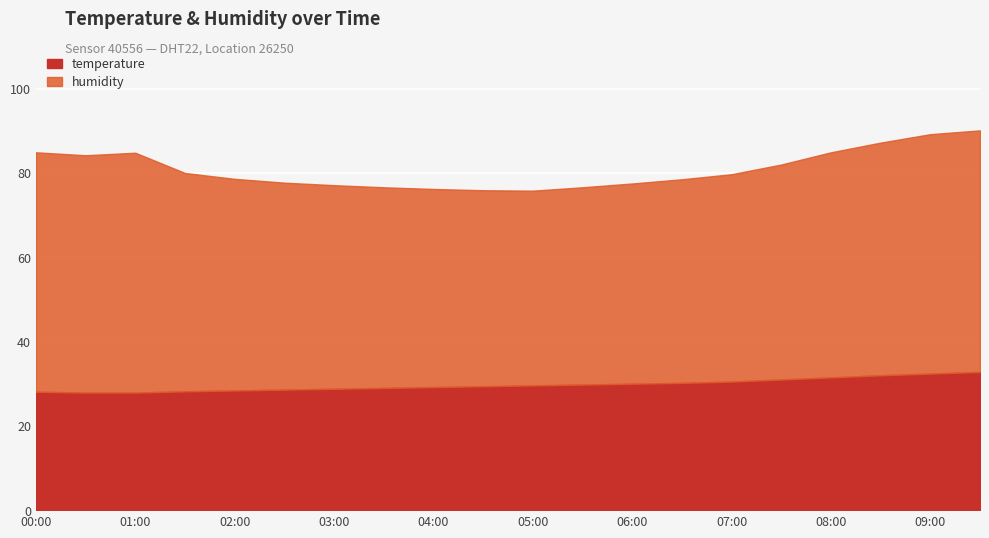

True or false: temperature and humidity cross at least once.

False